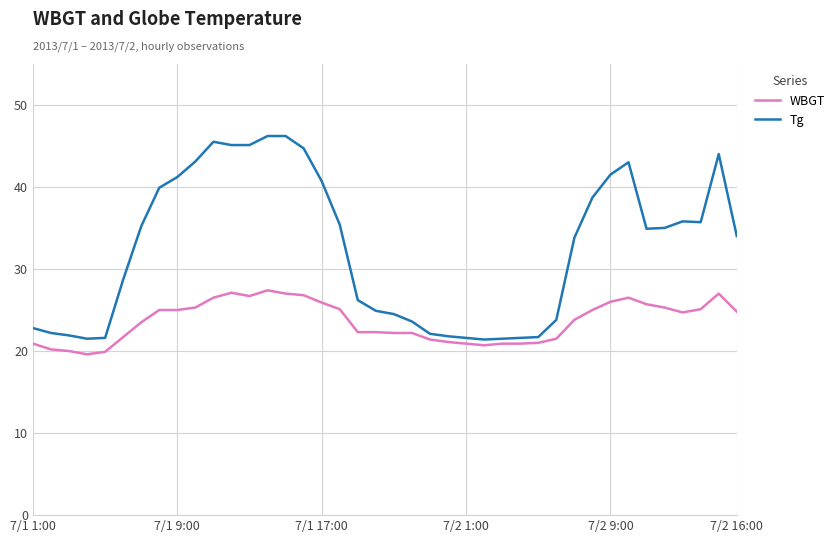

Which series has the largest range (max minus min)?

Tg